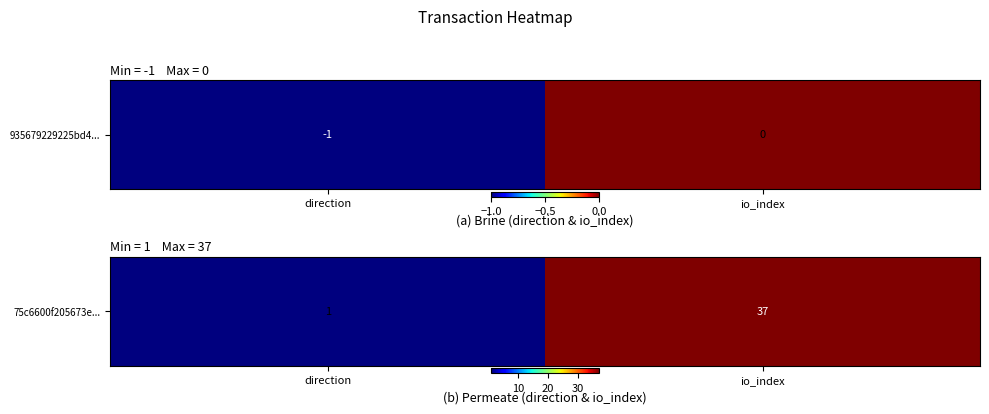

Read the value at io_index, to the nearest 5.

35